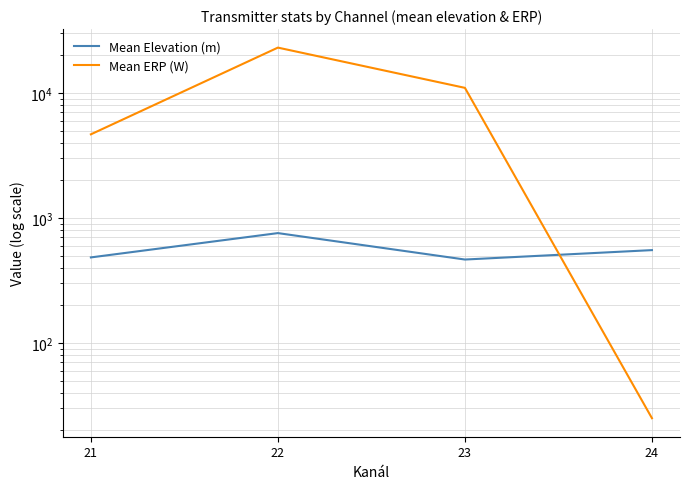

At how many categories does at least one series exceed 5285?

2